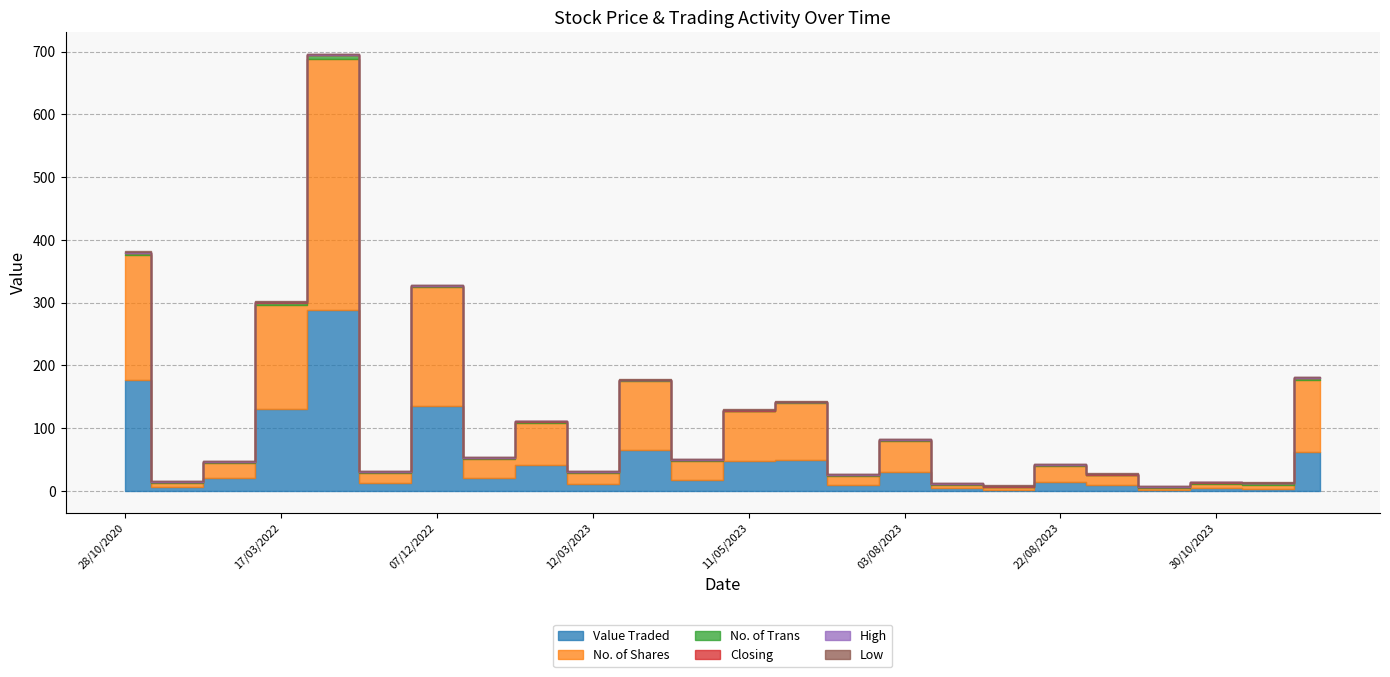

True or false: Closing and No. of Trans intersect in this chart.

False